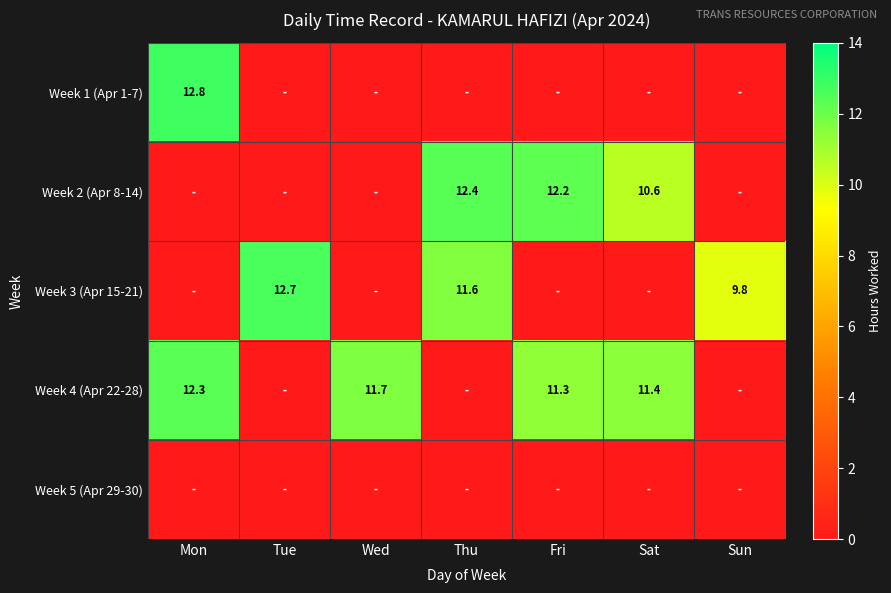

Is it true that Week 4 (Apr 22-28) equals 6.1 at Wed?

False